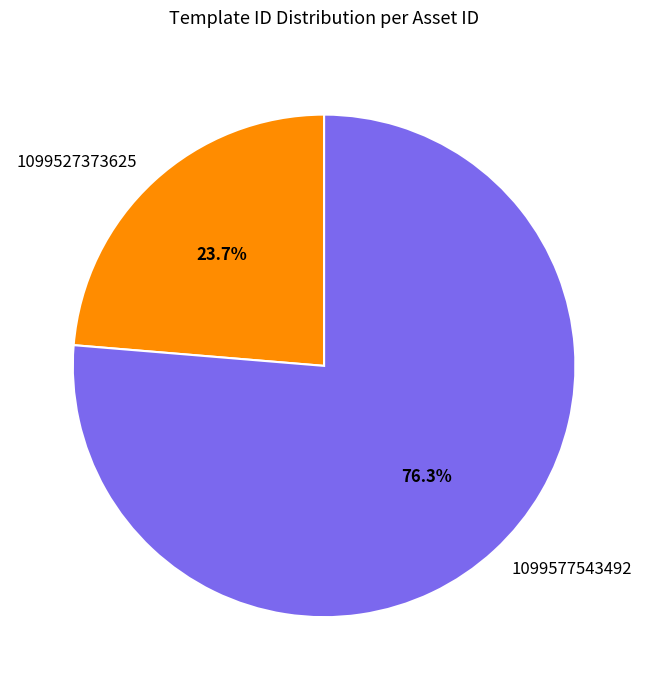

Which slice is the smallest?

1099527373625